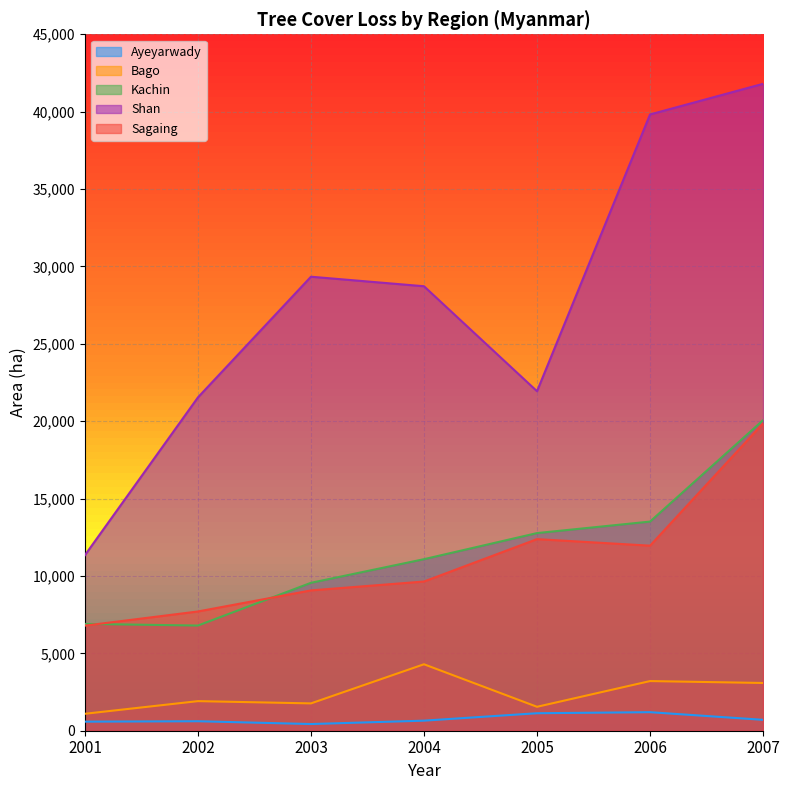

At which category does Bago reach its first local valley?

2003